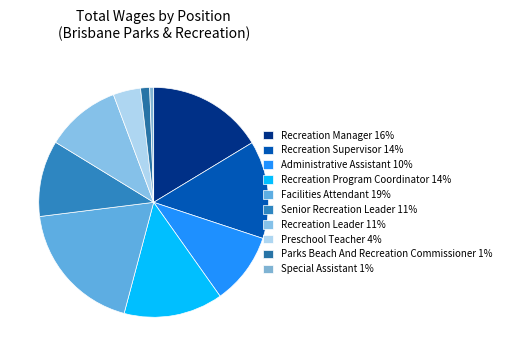

Count the number of slices in the pie.

10